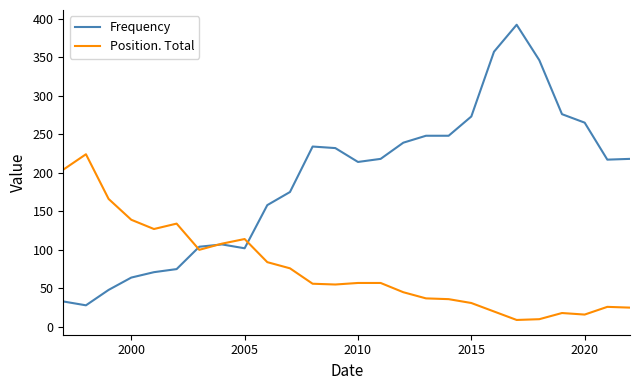

Which series has the largest total across all categories?

Frequency